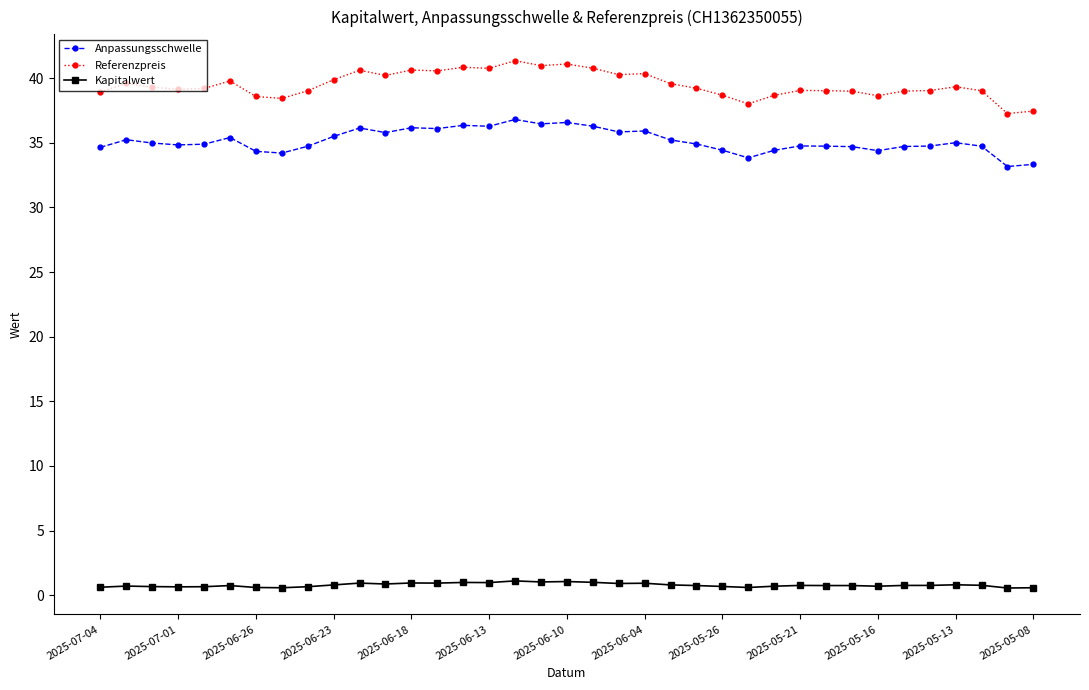

What is the greatest value displayed?

41.4